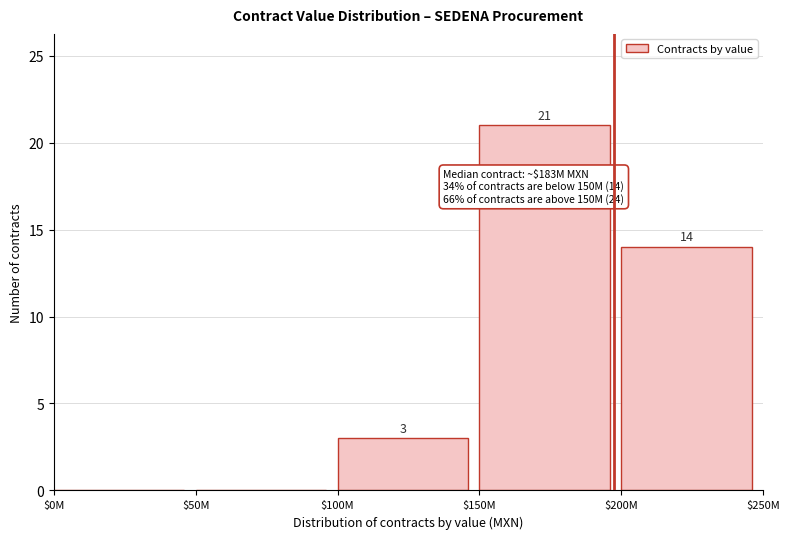

What is the approximate value at $150M, to the nearest 5?

20